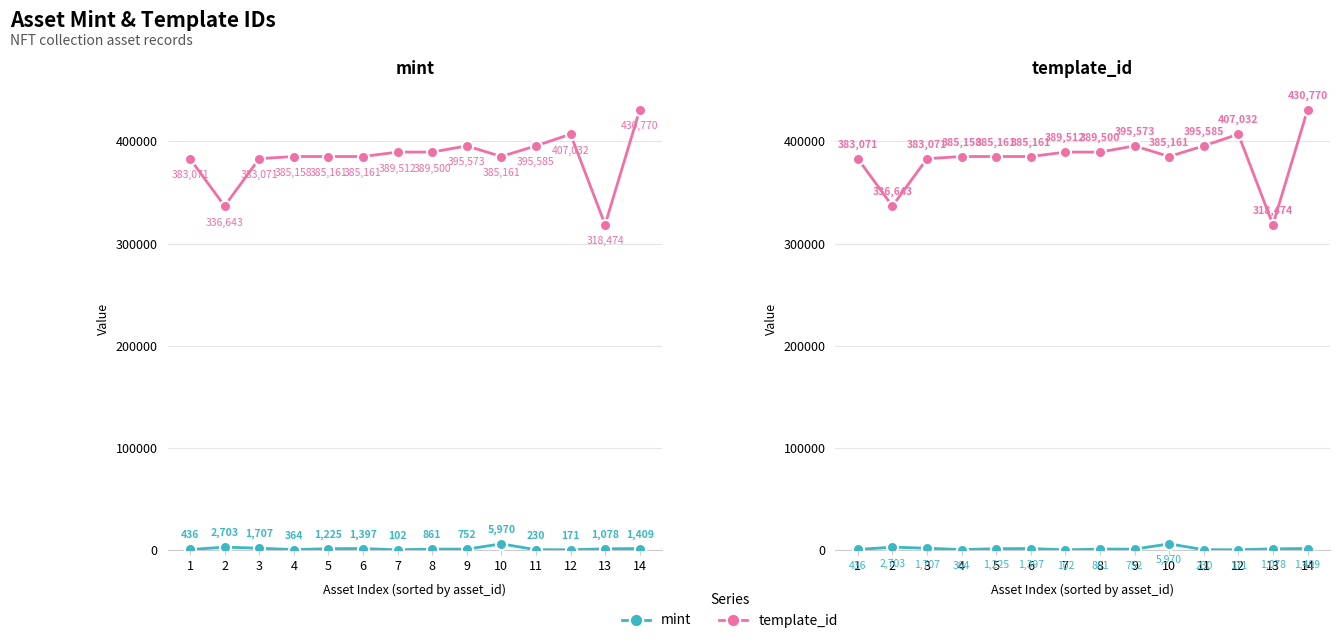

Which series changed the most between 2 and 3?

template_id